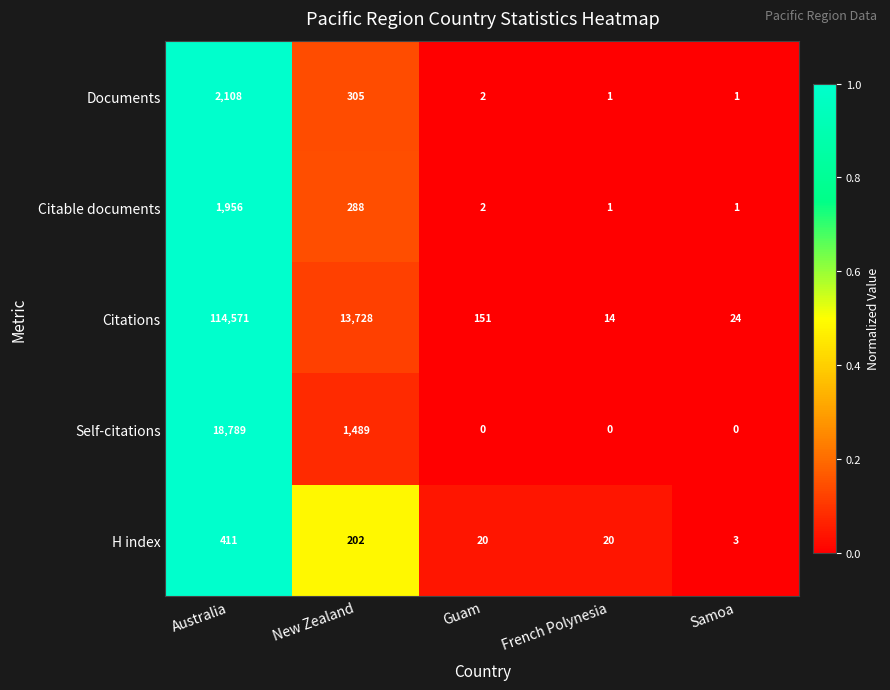

What is the total value across all series at Samoa?

29